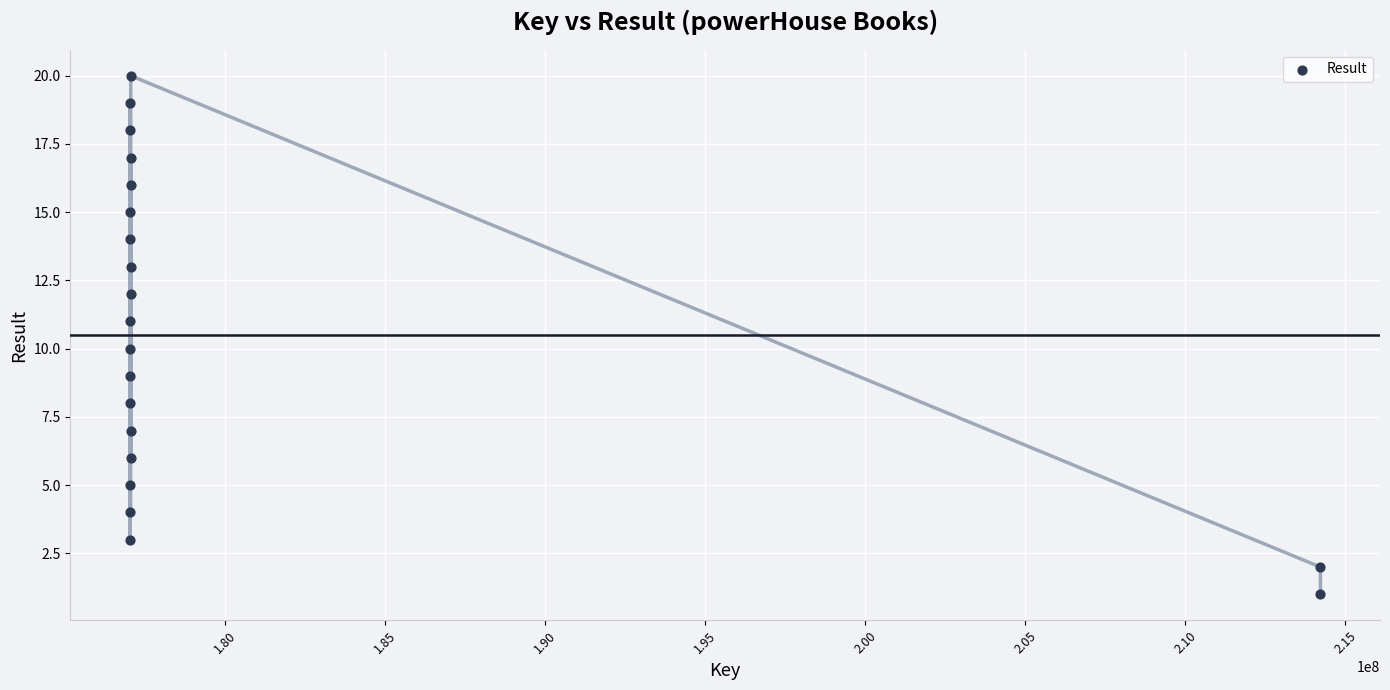

What is the range of X values (max minus min)?

37192910